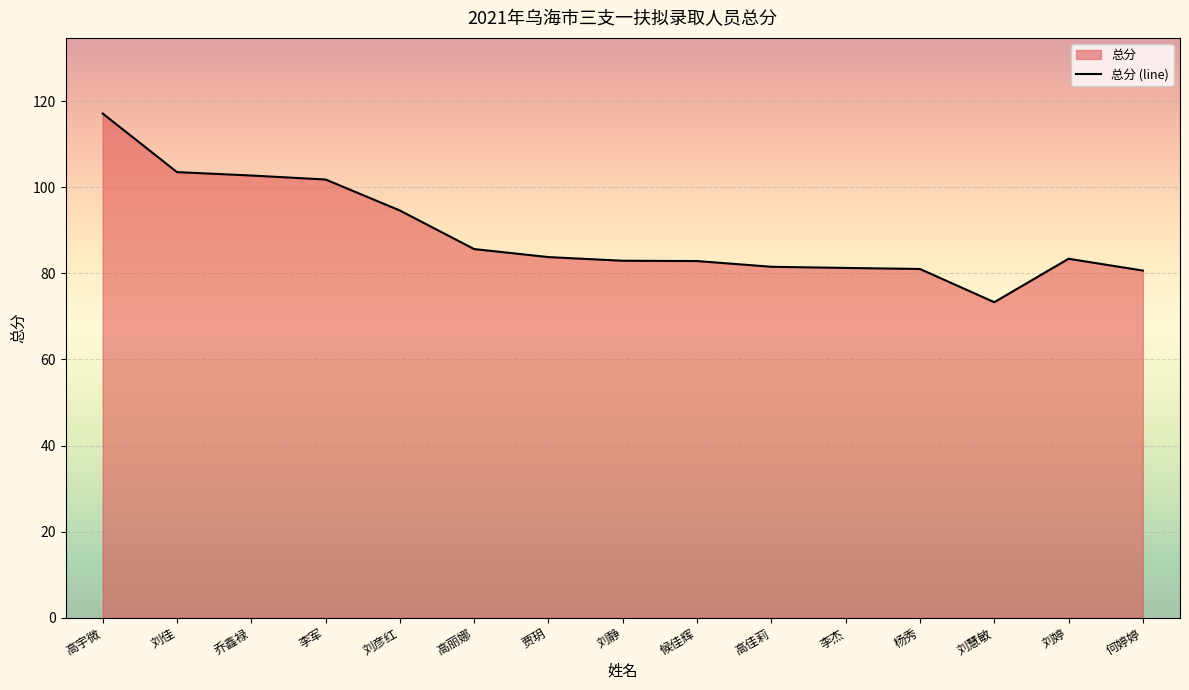

Reading left to right, list all the values displayed in this chart.

117.1	103.5	102.7	101.8	94.6	85.6	83.8	82.9	82.8	81.5	81.2	81.0	73.3	83.4	80.6